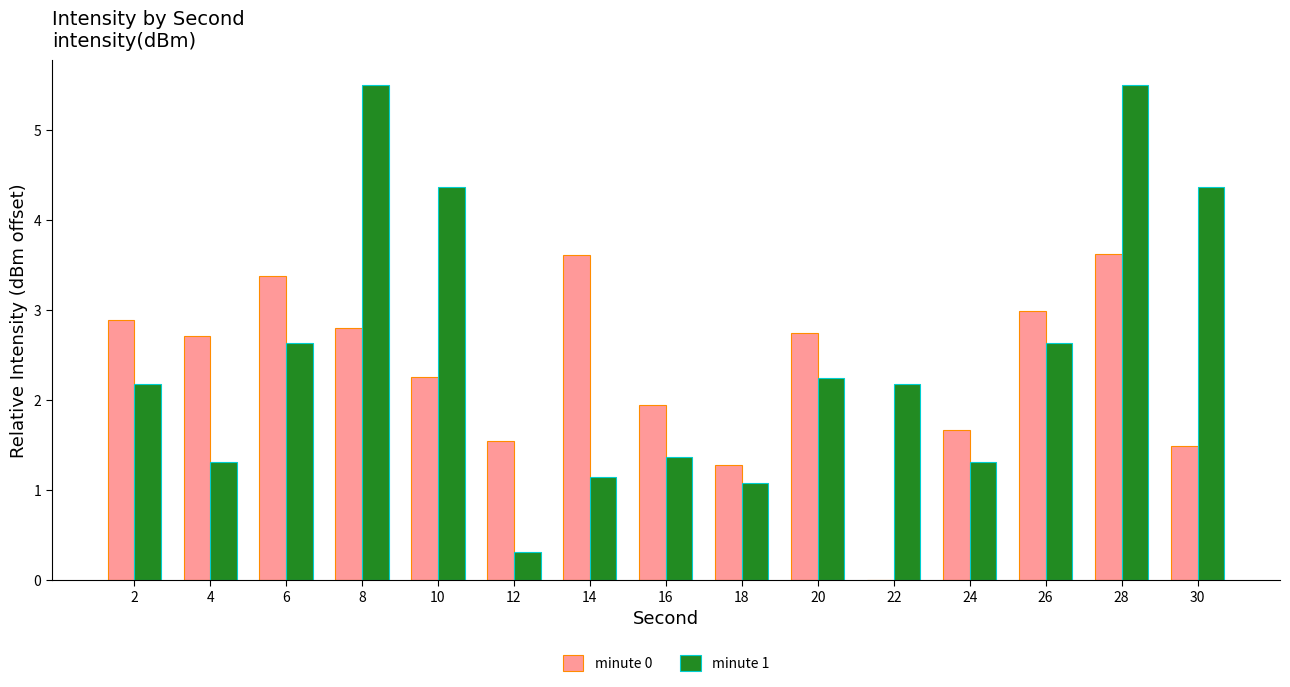

What is the approximate value of minute 0 at 14?

3.6